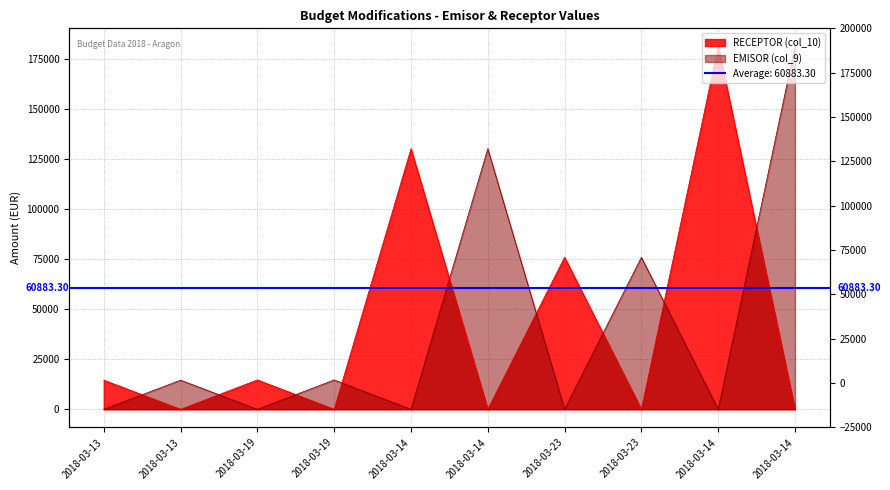

What are all the series names shown in the legend?

RECEPTOR (col_10), EMISOR (col_9)